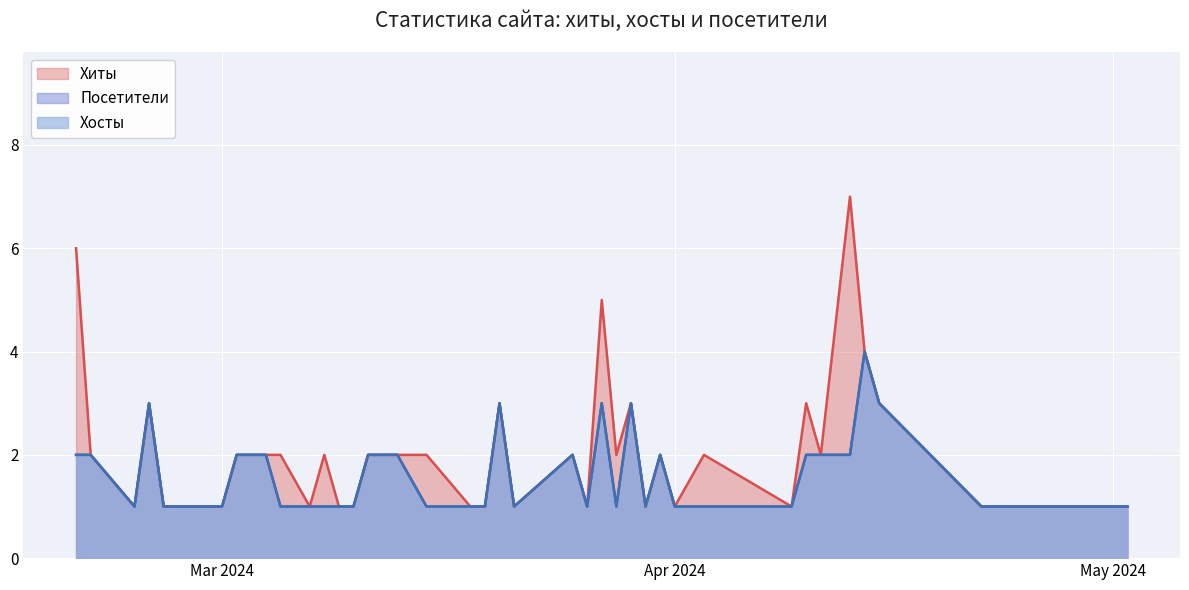

Is it true that Посетители equals 1 at 2024-04-22?

True